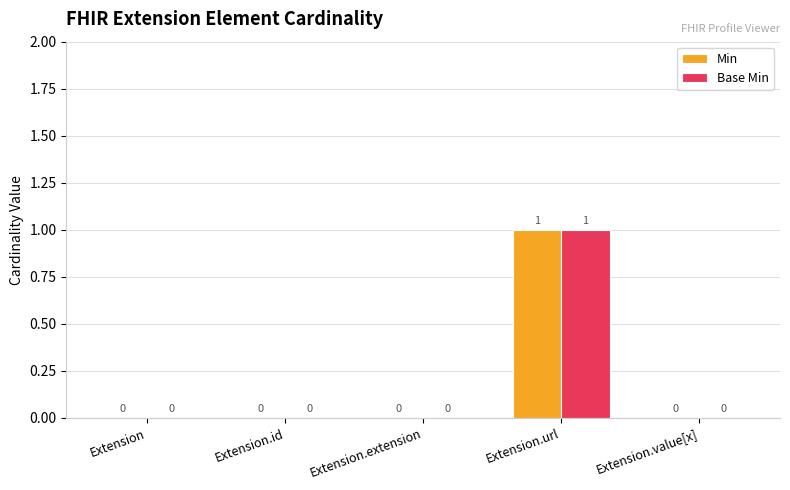

Reading left to right, what are all the values shown in this chart?

Min: 0	0	0	1	0
Base Min: 0	0	0	1	0